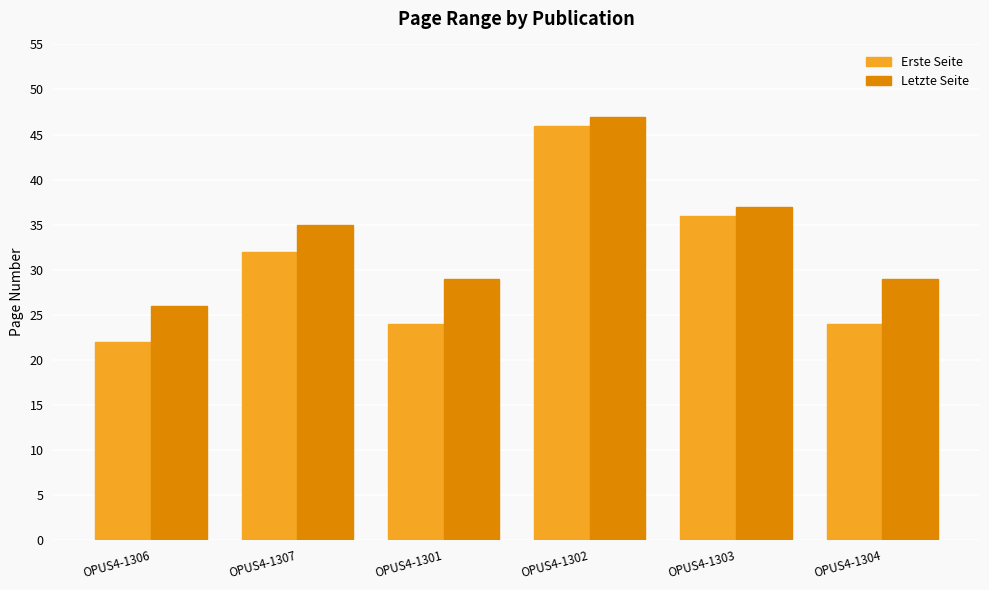

At OPUS4-1306, list the series in order from largest to smallest.

Letzte Seite, Erste Seite